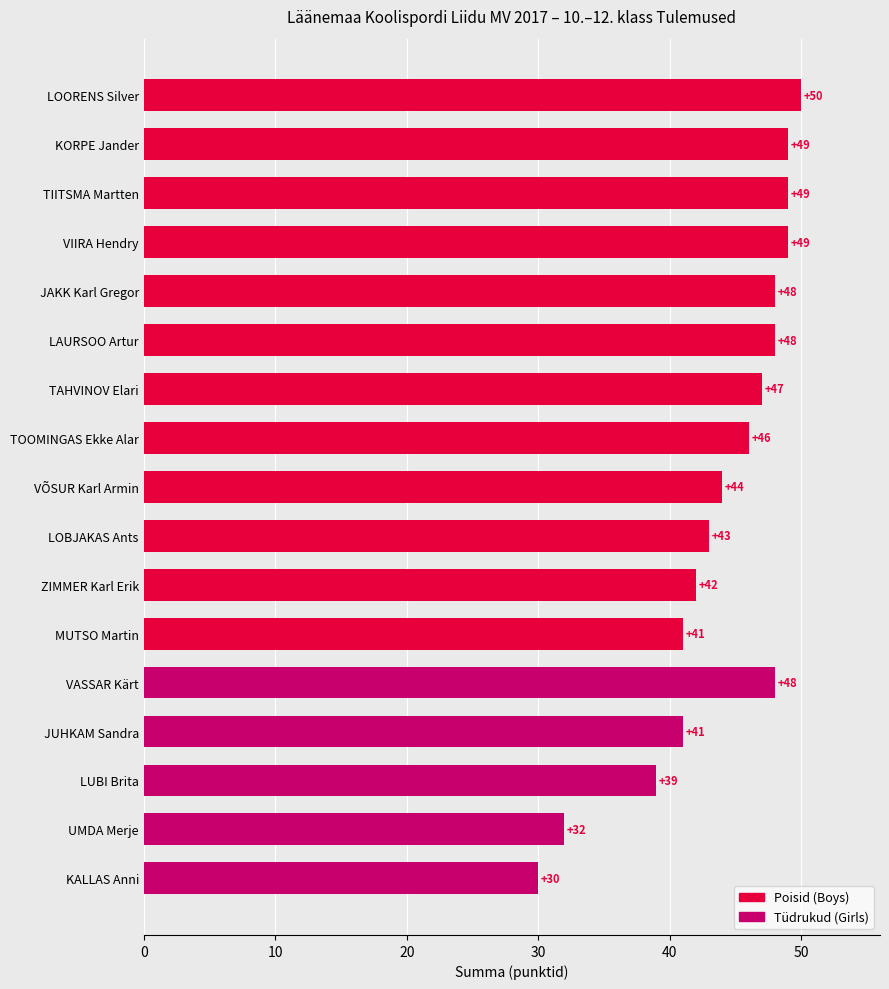

Is it true that the value at VASSAR Kärt is 48?

True